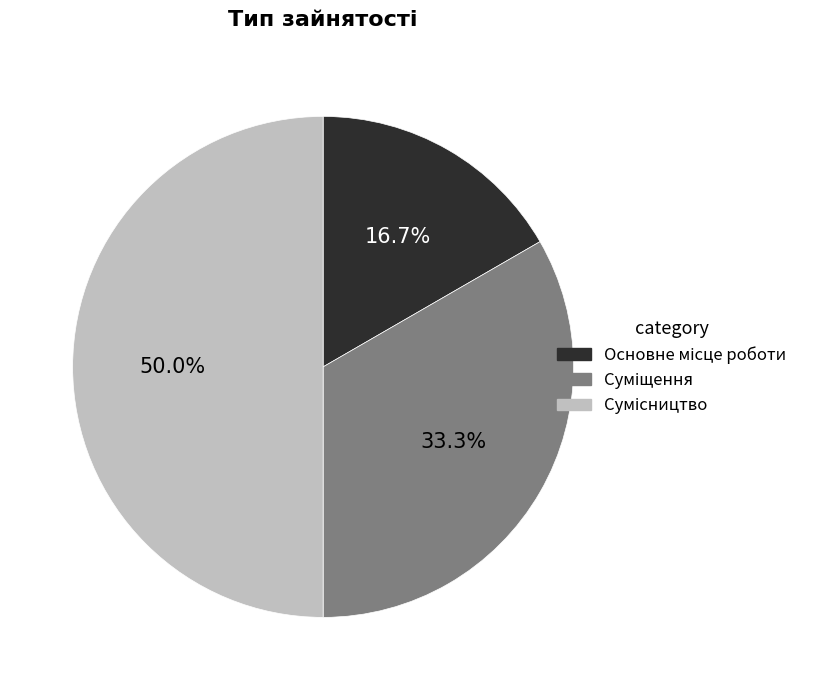

Does Сумісництво represent more than half of the total?

No